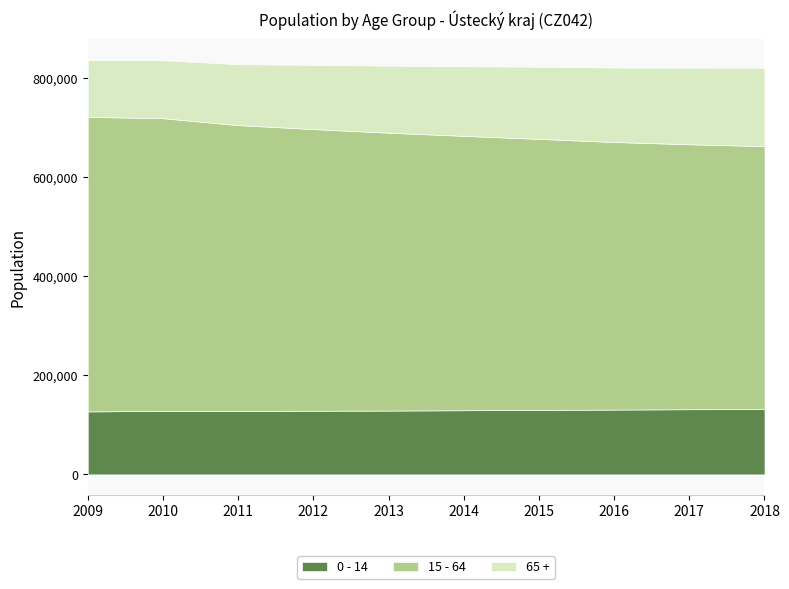

What is the maximum value for 0 - 14?

131642